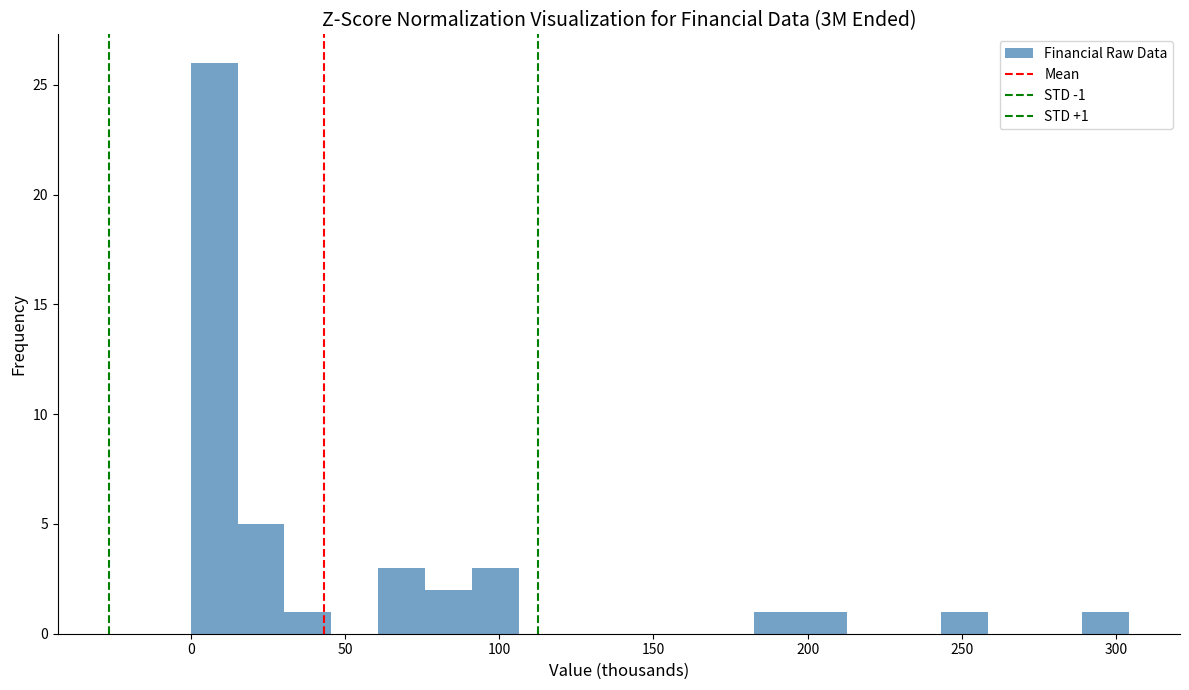

Read against the x-axis, roughly where is the centre of the tallest bar?

10